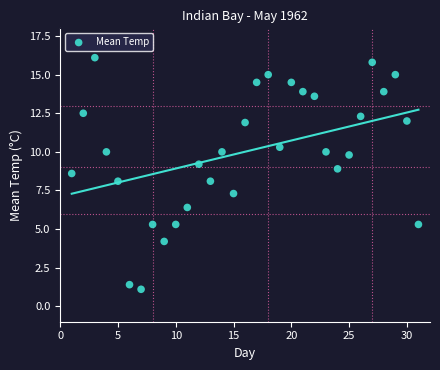

What is the range of Y values (max minus min)?

15.0